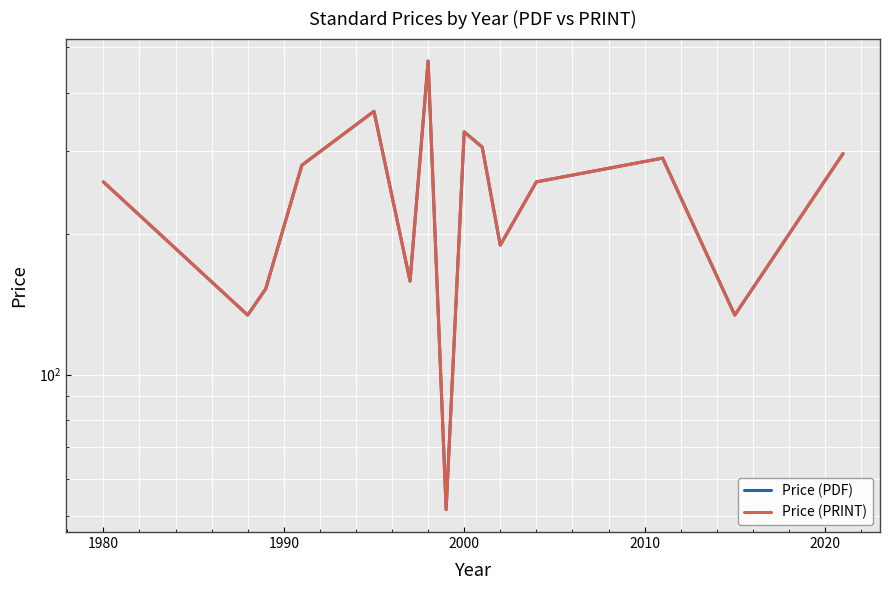

True or false: Price (PRINT) has more than 1 interior local peaks.

True